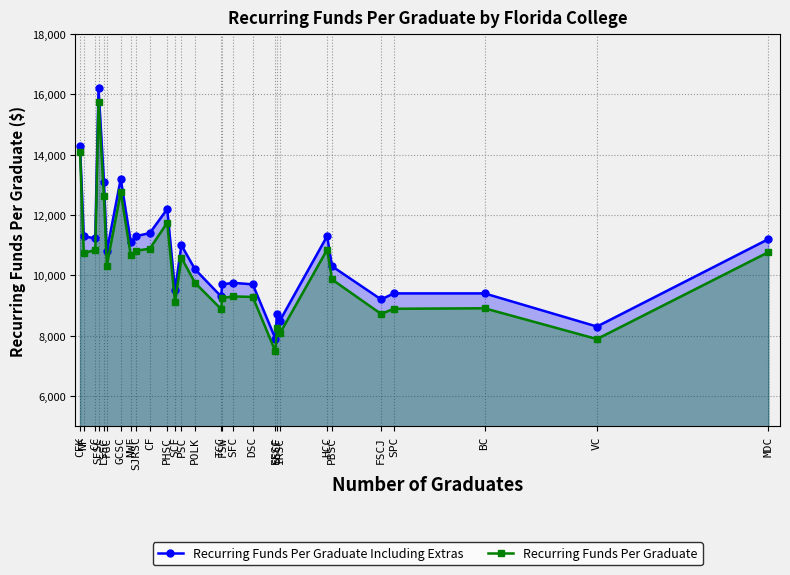

How many categories are shown in the chart?

28